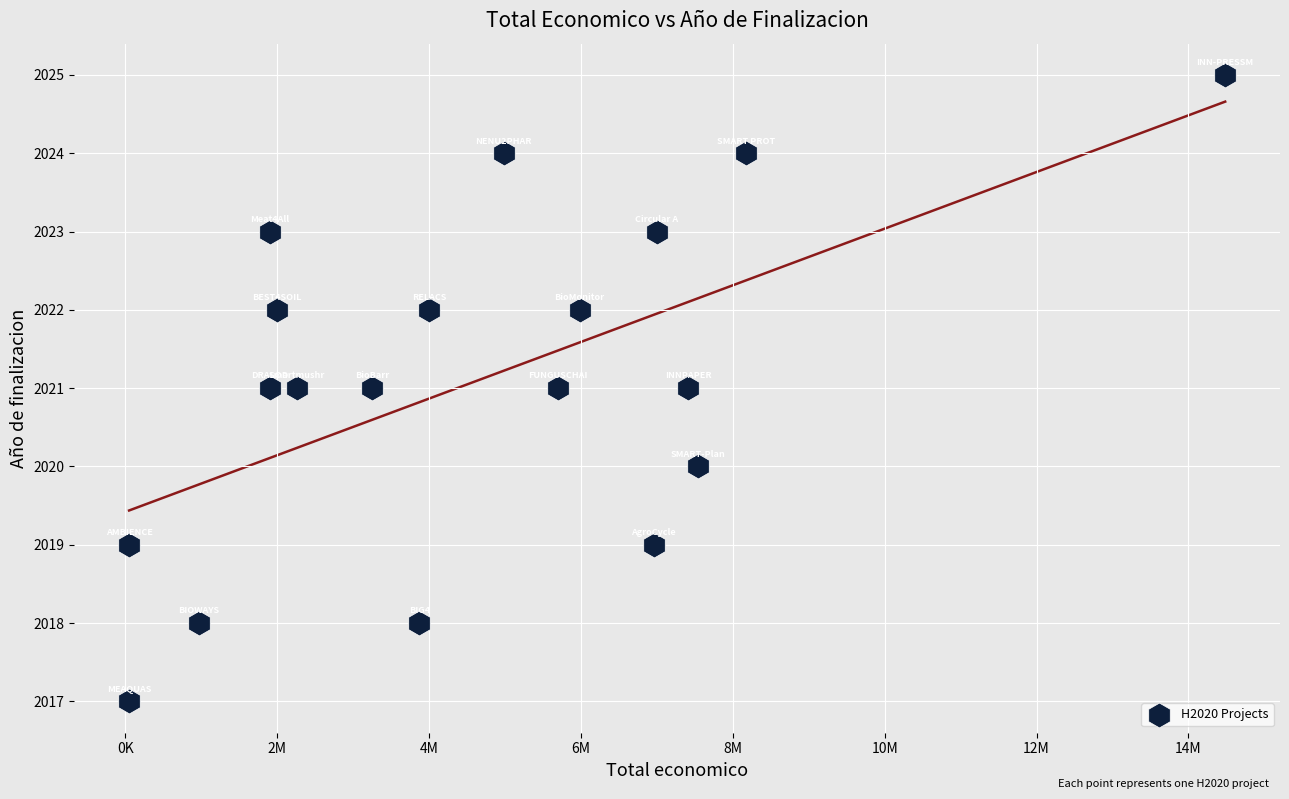

What is the range of X values (max minus min)?

14434959